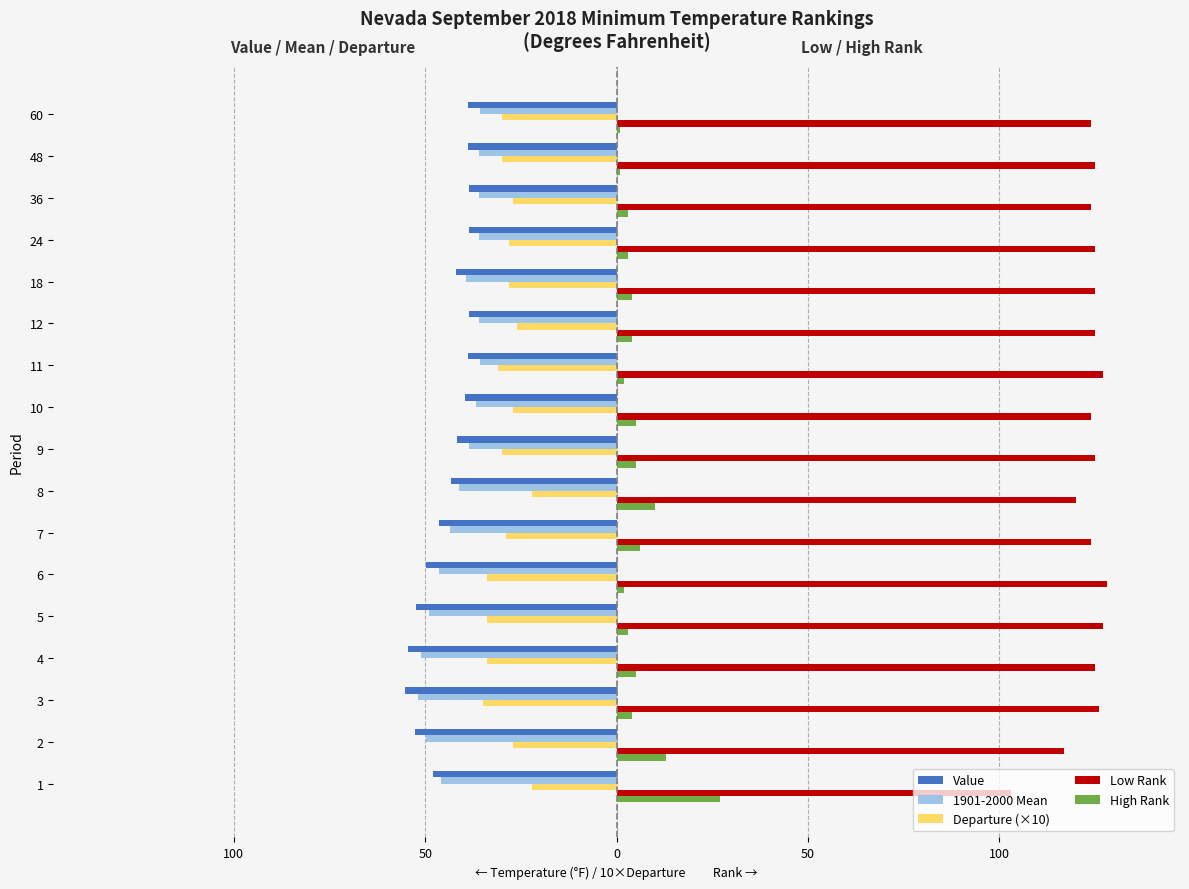

What is the lowest value of the 1901-2000 Mean series?

-51.9